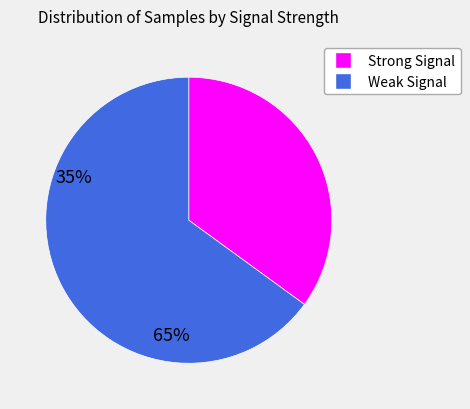

Does any single category account for the majority?

Yes